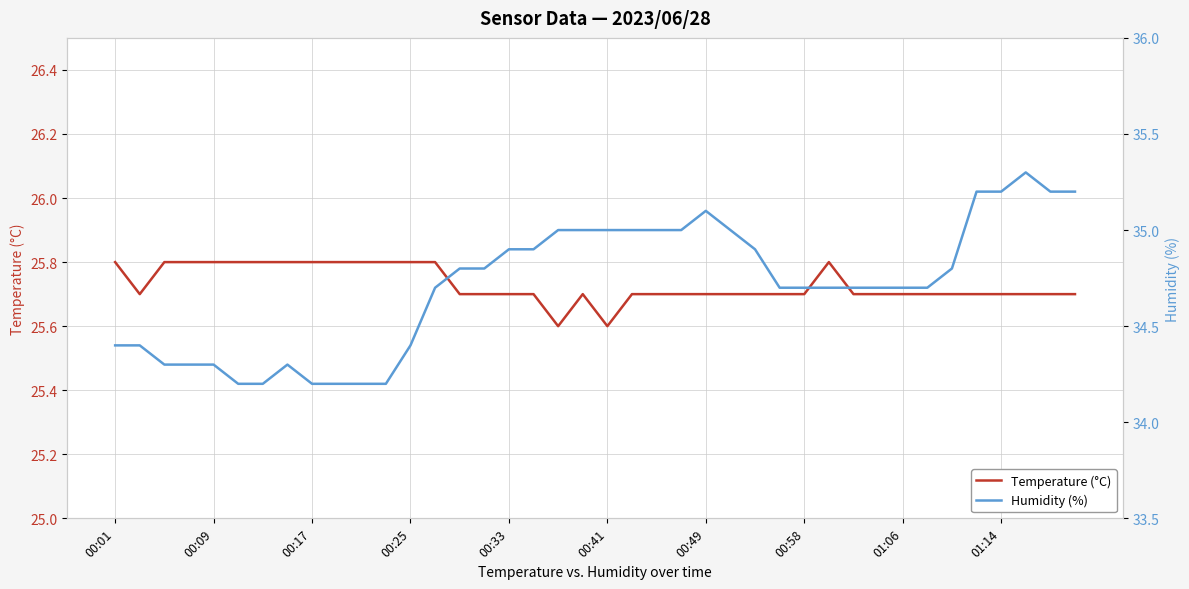

What are all the series names shown in the legend?

Temperature (°C), Humidity (%)